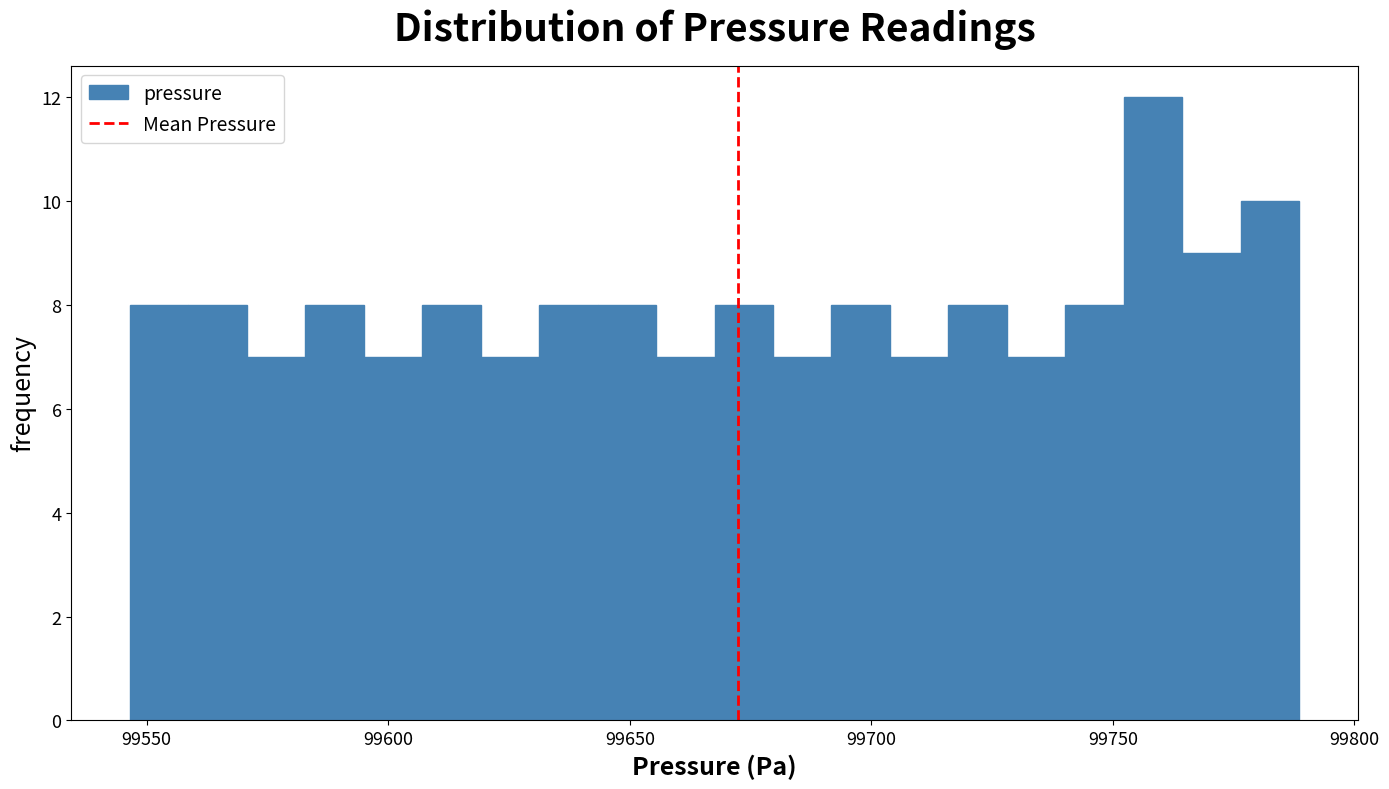

Around what value on the x-axis is the tallest bar? Give the approximate position of its centre, as read against the axis.

99760